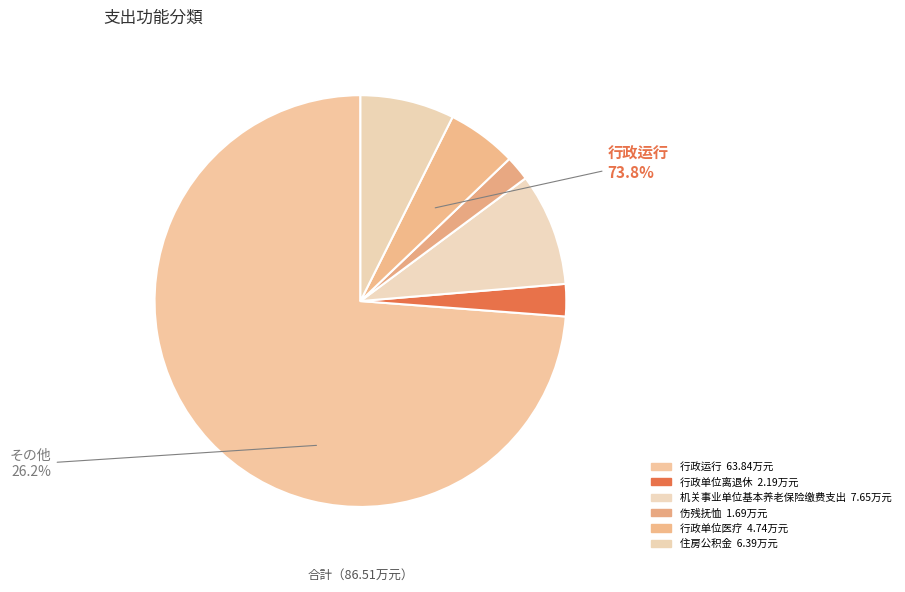

What is the total percentage of 行政单位医疗 and 伤残抚恤?

7.4%